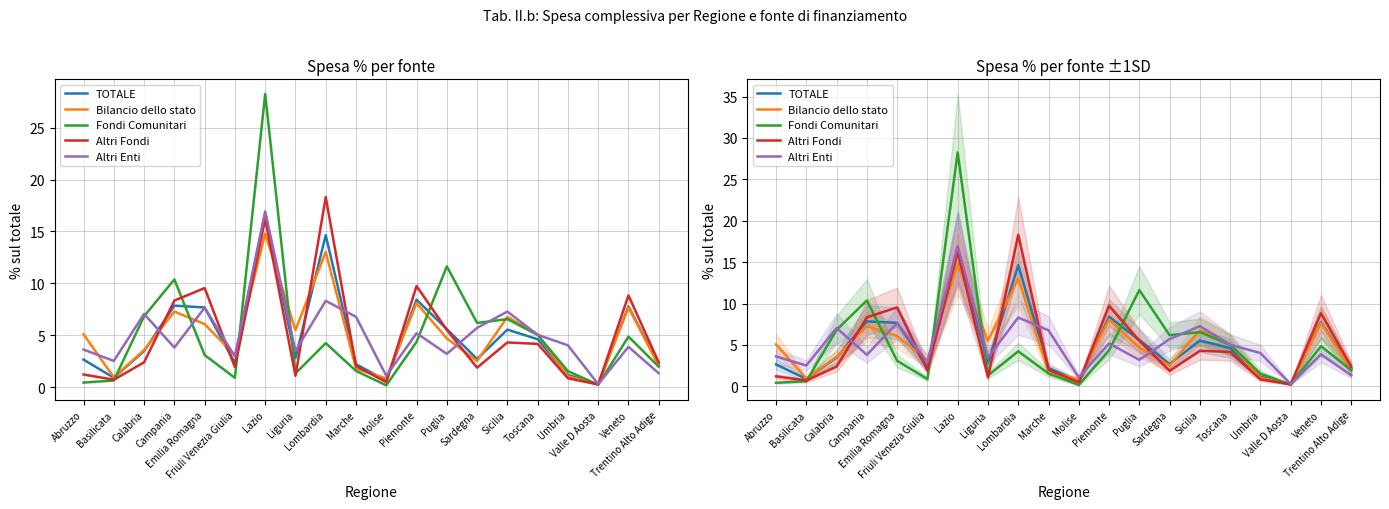

Which series changed the most between Lombardia and Sicilia?

Altri Fondi